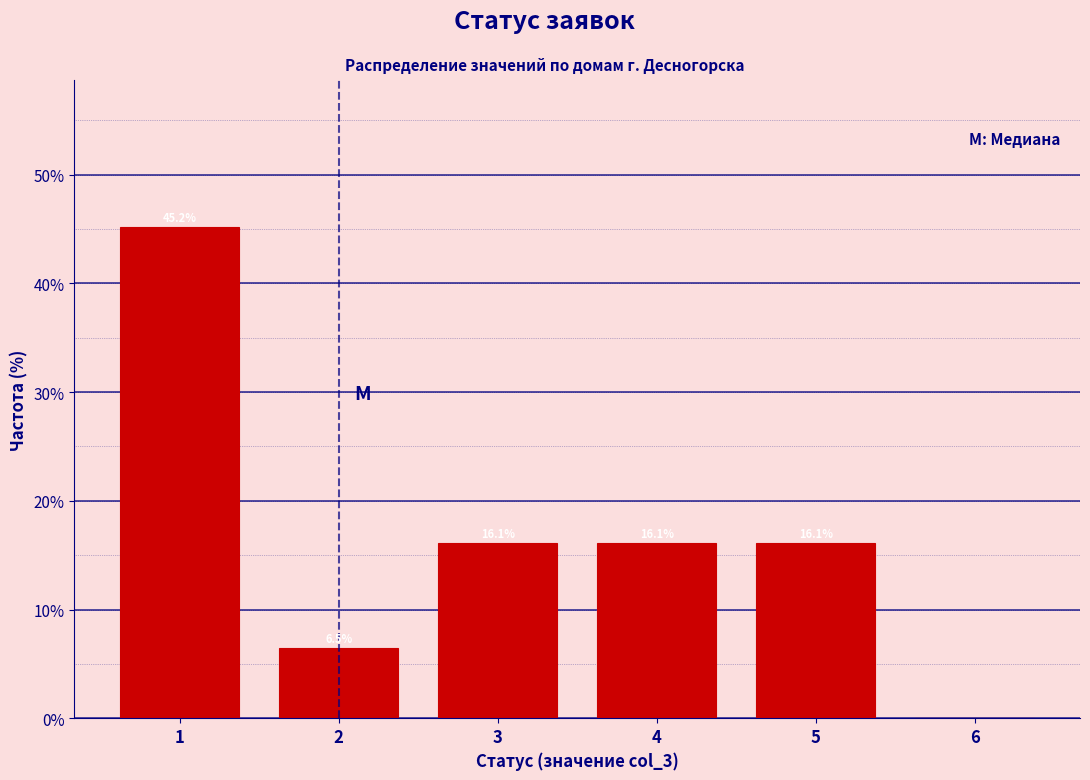

Over which range of the x-axis is the bar tallest?

0.5 to 1.5